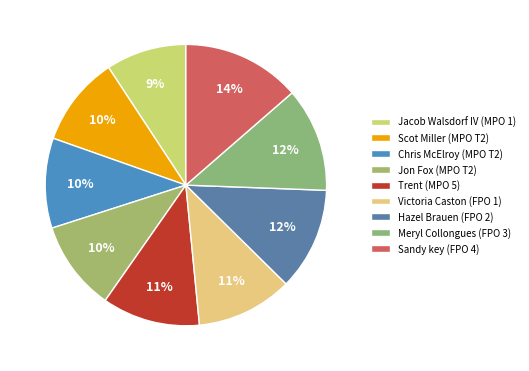

How many segments does this pie chart have?

9